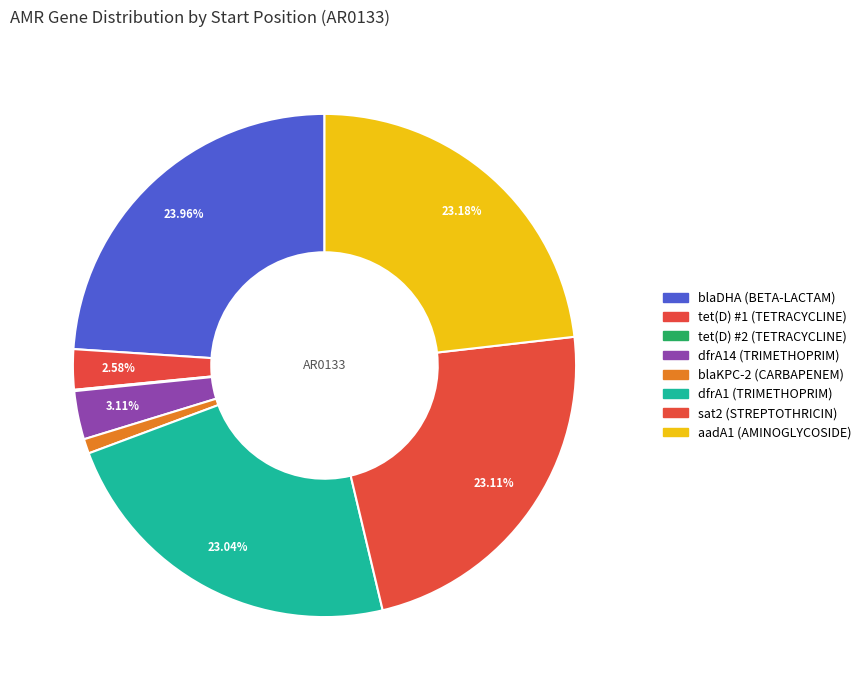

What percentage is NOT represented by blaKPC-2 (CARBAPENEM)?

99.1%